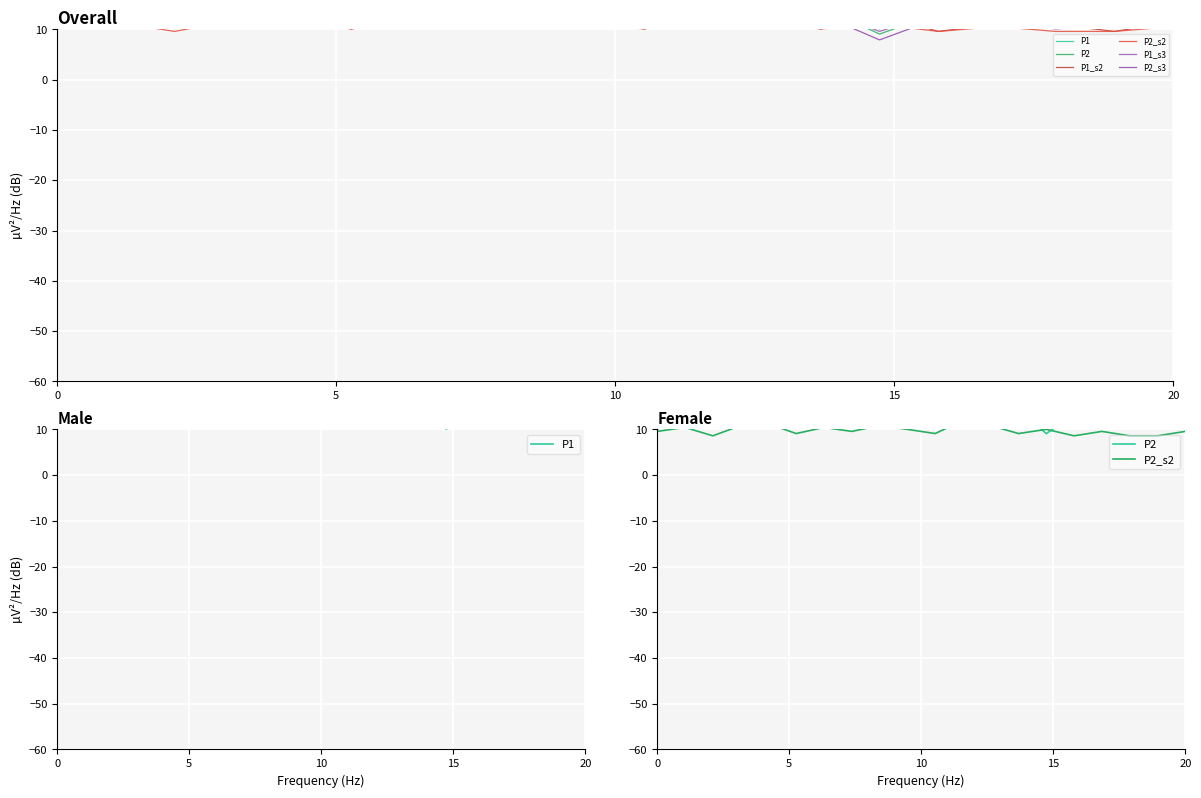

What is the difference between the highest and lowest values at 14?

5.0